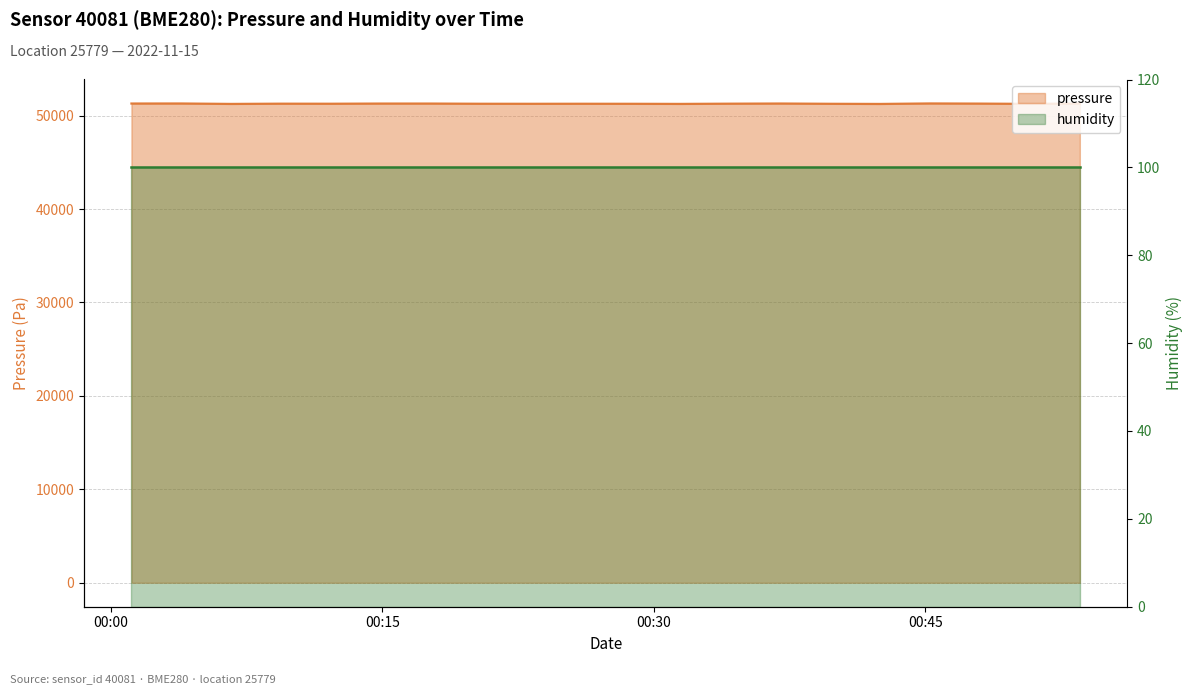

Where is the data nearest to the value 51269?

00:45